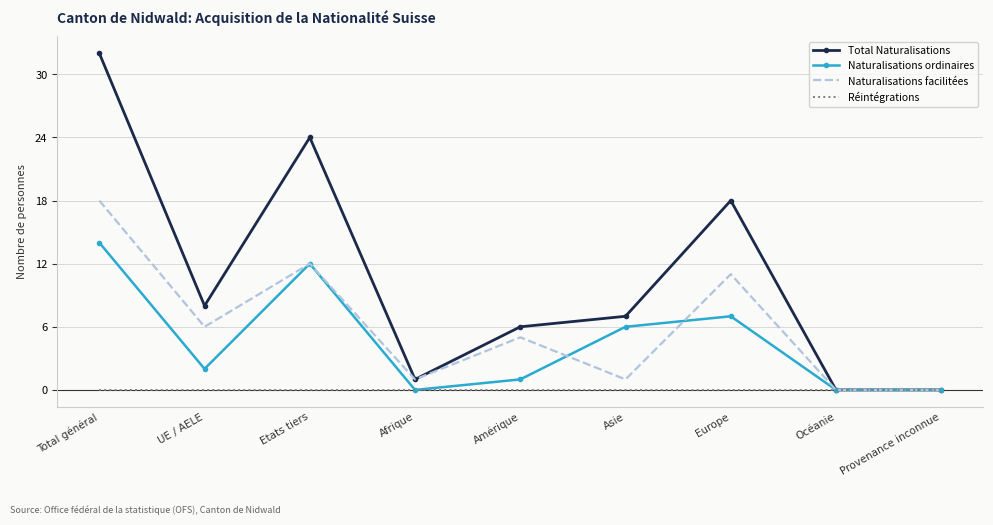

True or false: Naturalisations ordinaires has a value of 0 at Océanie.

True